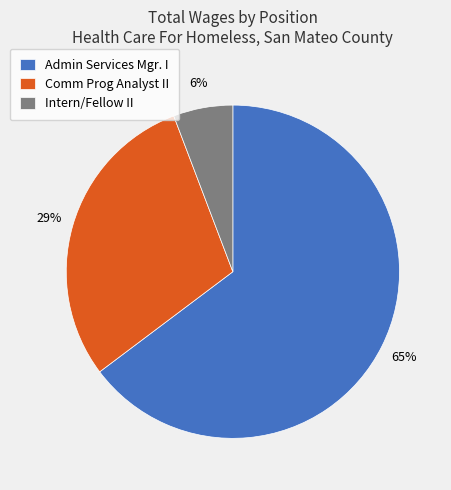

Rank the categories by value from lowest to highest.

Intern/Fellow II, Comm Prog Analyst II, Admin Services Mgr. I